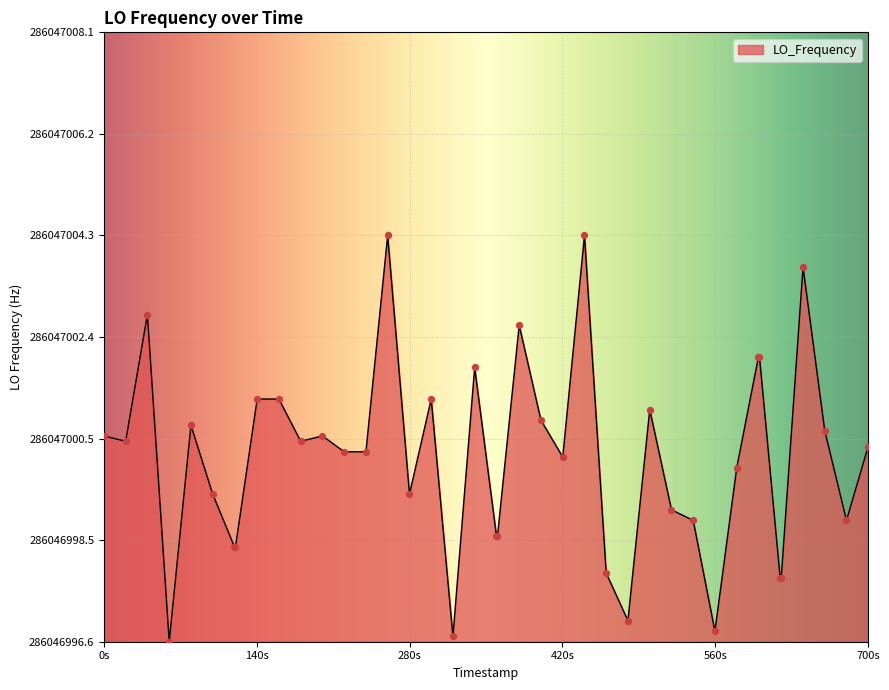

Does the chart have visible grid lines?

Yes